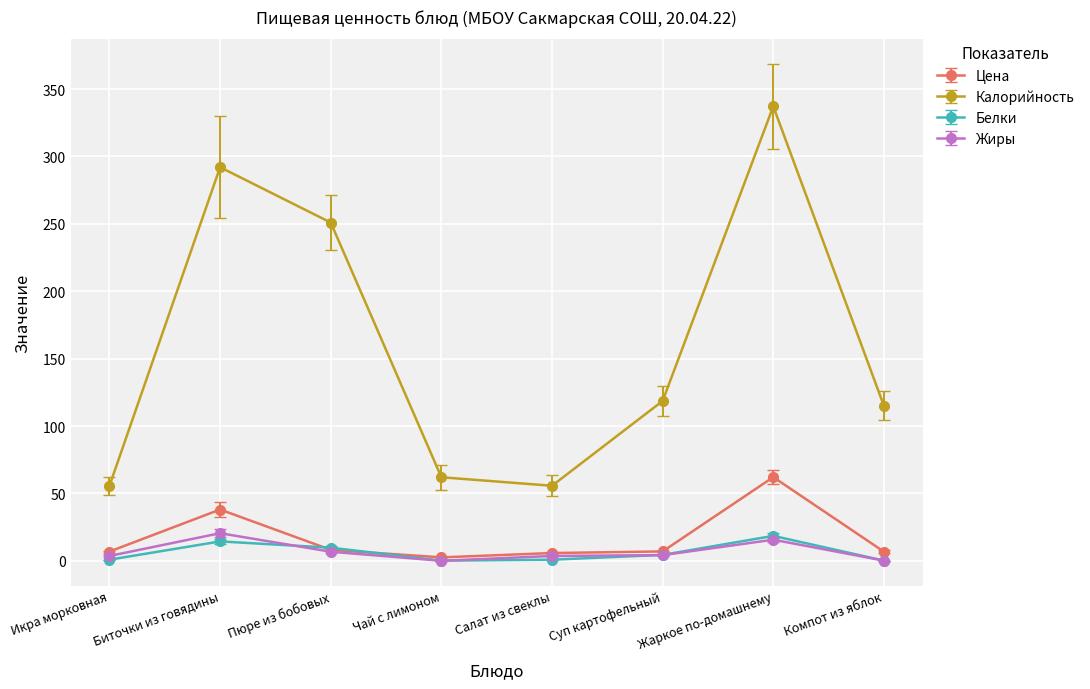

After their last crossing, which series has the higher values: Белки or Цена?

Цена